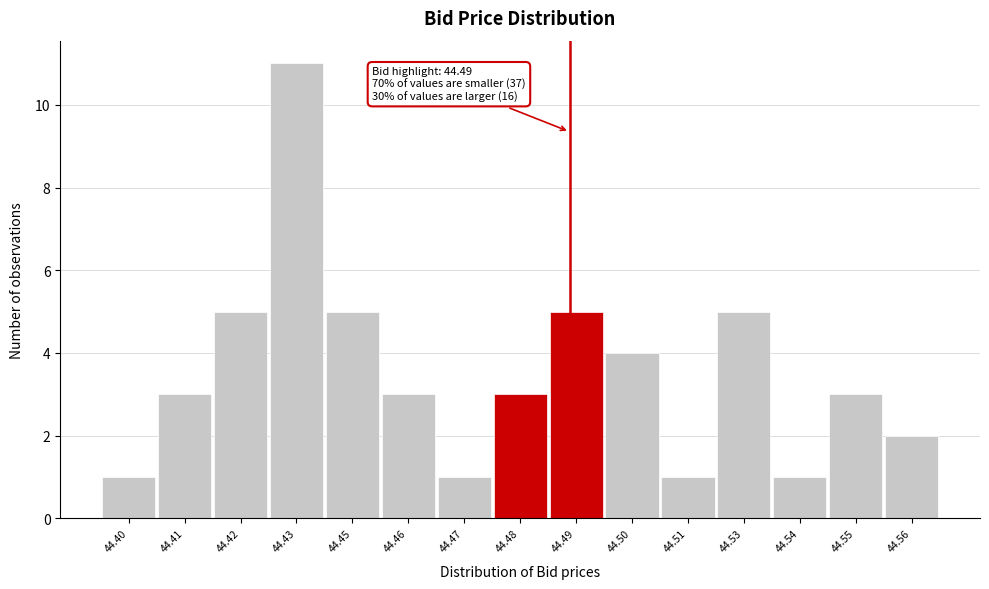

Reading right to left, transcribe all the data shown in this chart.

2	3	1	5	1	4	5	3	1	3	5	11	5	3	1